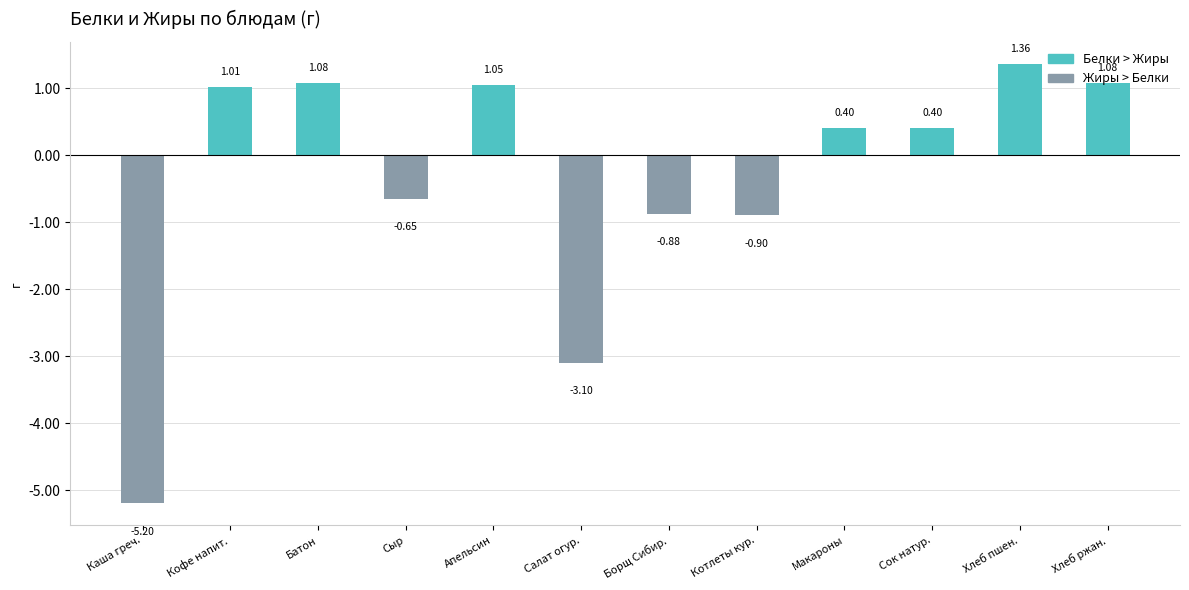

How many categories are shown in the chart?

12